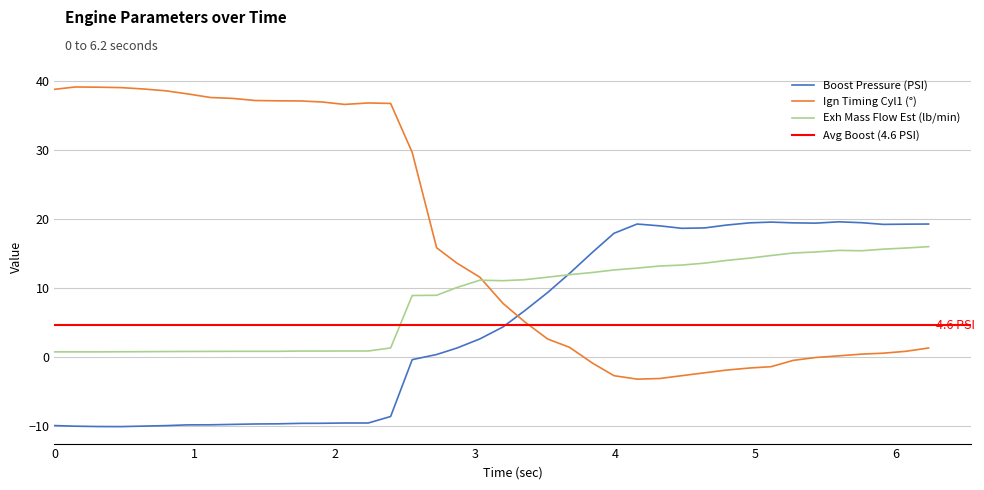

What is the value of the Boost Pressure (PSI) point at the 20th from the left?

2.6